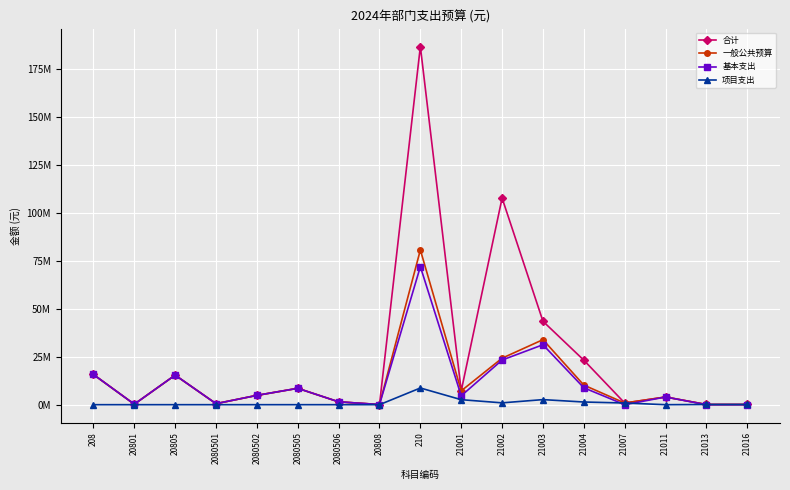

At how many categories does at least one series exceed 147783092?

1